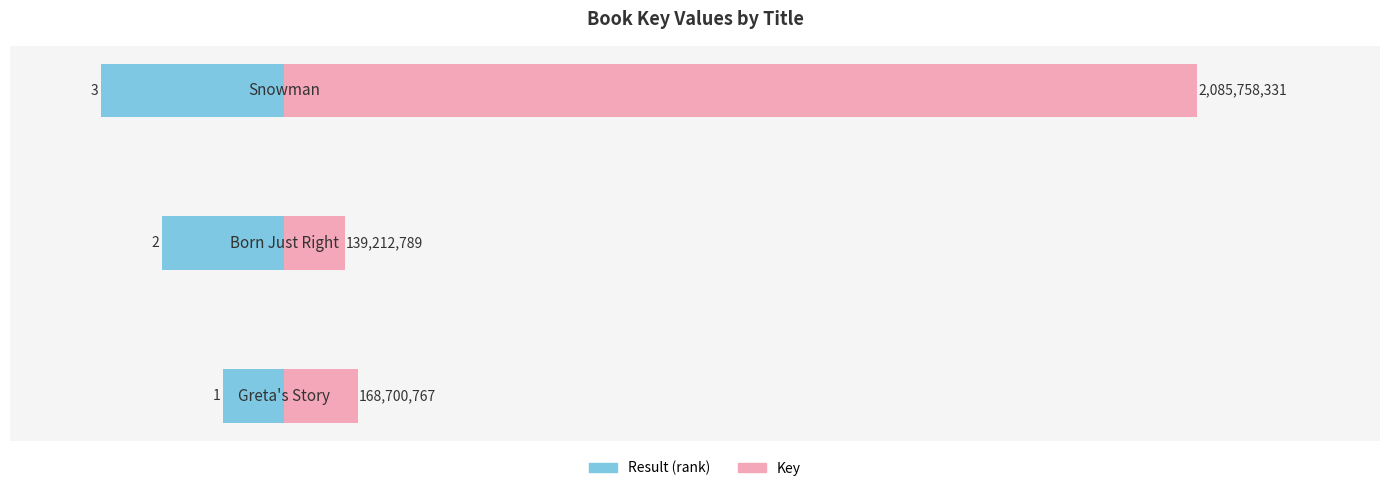

List the series in order of their peak value, highest first.

Key (scaled), Result (rank)